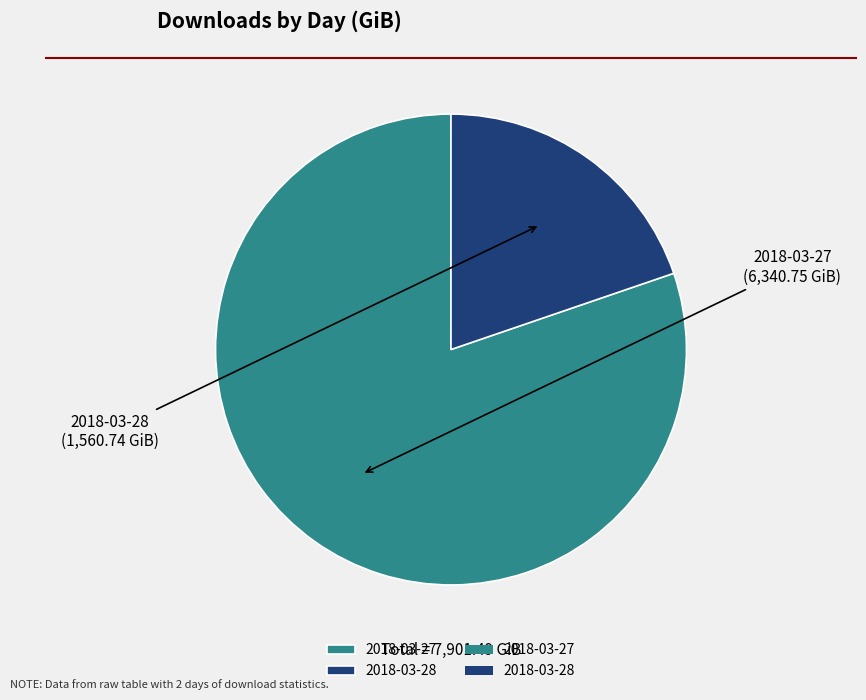

The 2018-03-27 slice represents 88% of the pie. True or false?

False